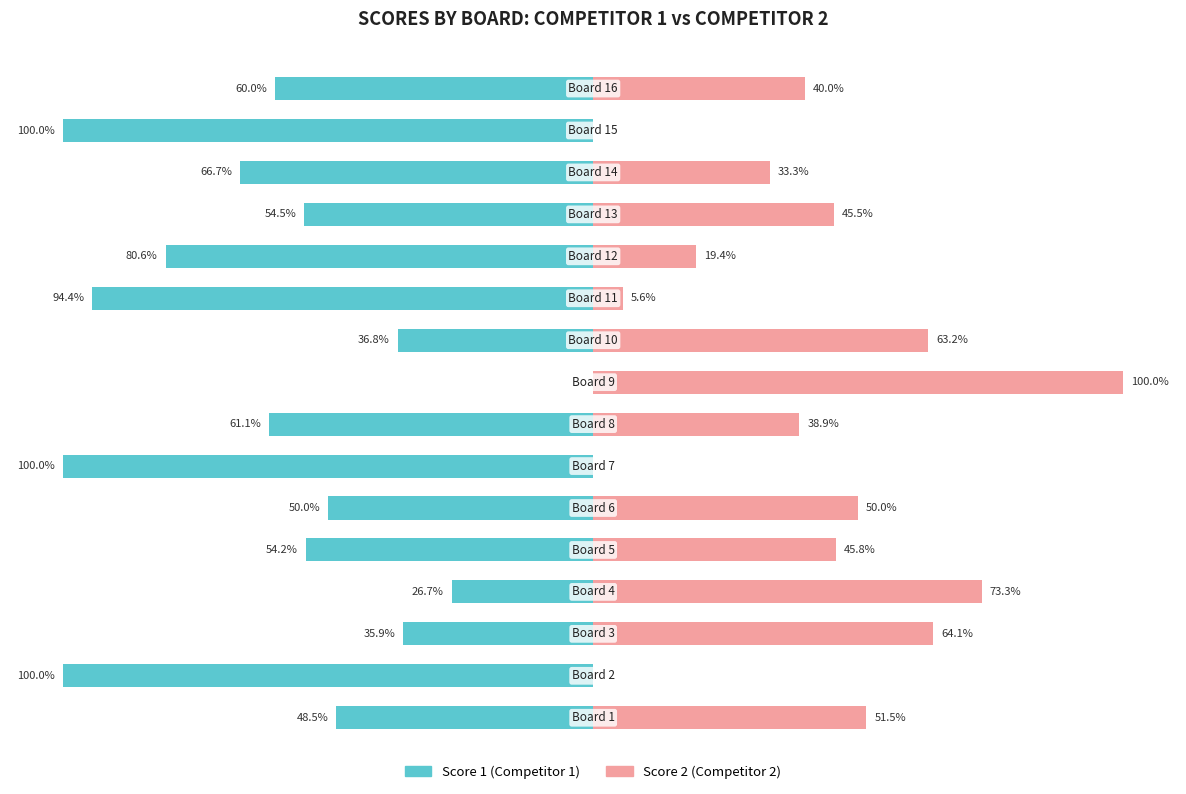

What is the difference between the Score 2 (Competitor 2) values at 6 and 0?

51.5